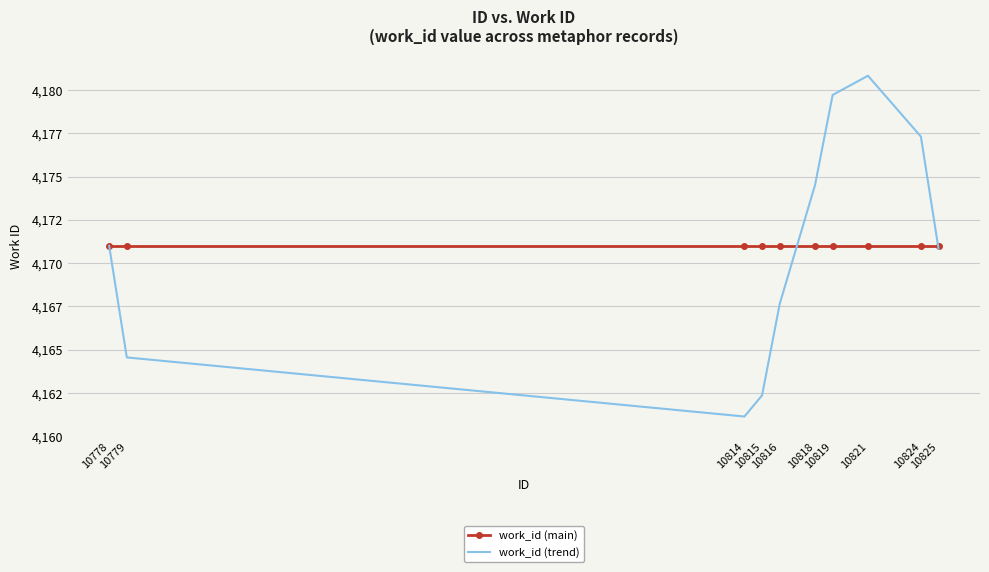

True or false: work_id (main) has a value of 2680.5 at 10818.

False